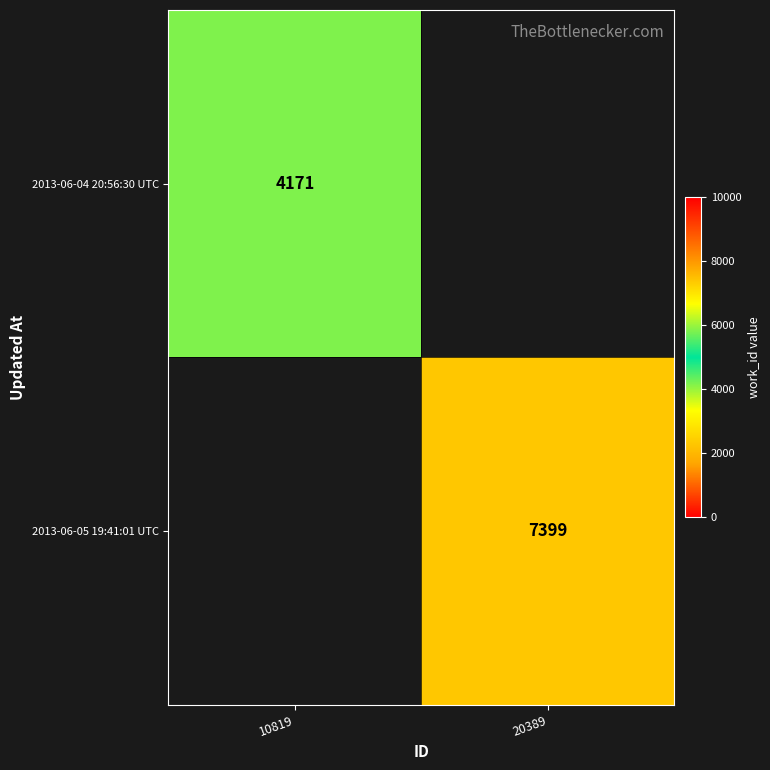

The 2013-06-05 19:41:01 UTC series shows 11321.7 at 20389. True or false?

False